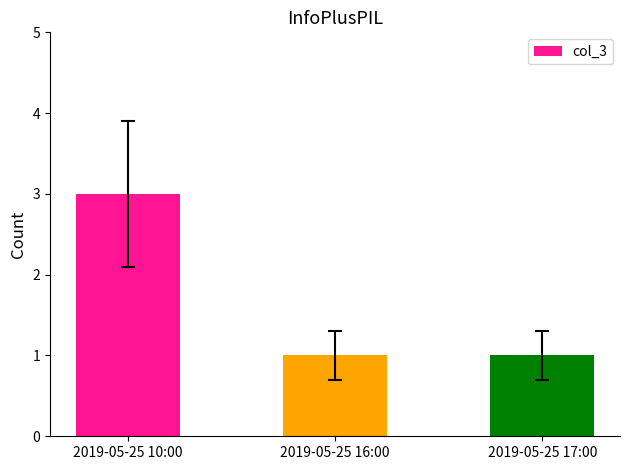

What is the smallest value displayed?

1